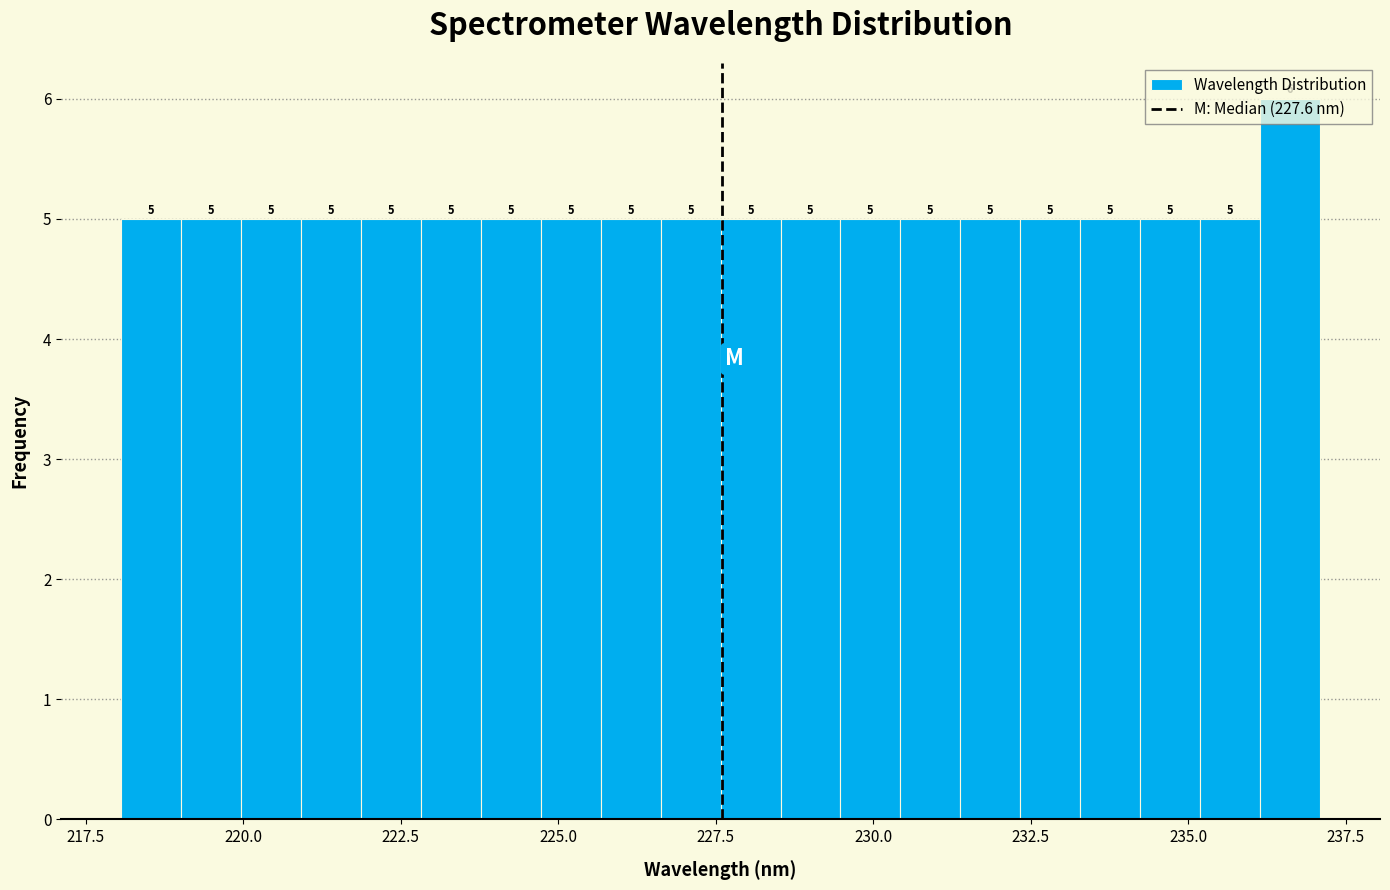

Read against the x-axis, roughly where is the centre of the tallest bar?

236.5